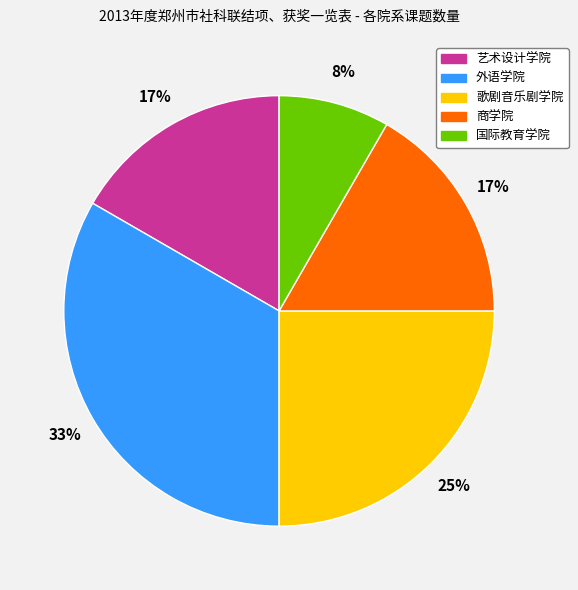

Do 商学院 and 国际教育学院 together represent more than half of the pie?

No